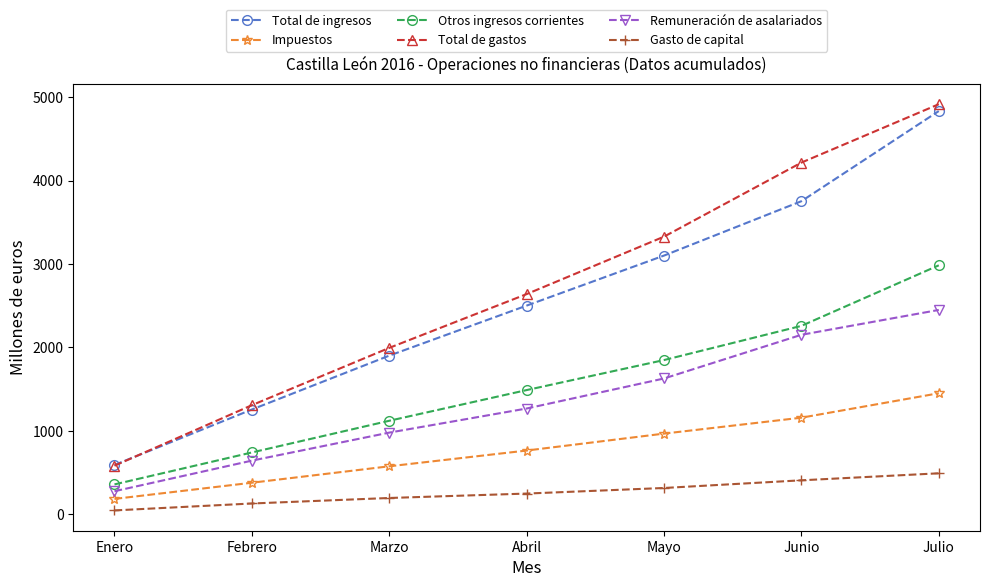

True or false: Total de ingresos and Gasto de capital intersect in this chart.

False